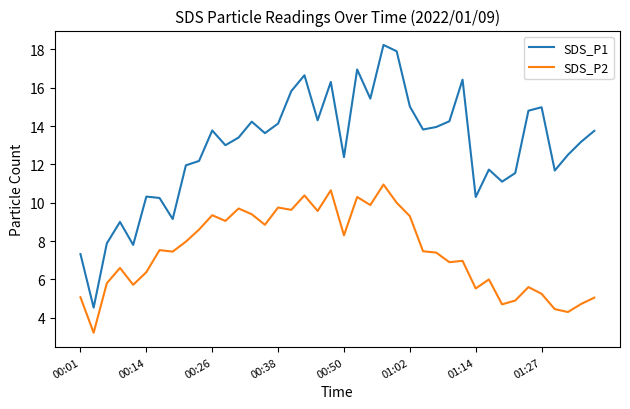

What is the sum of all SDS_P1 values?

515.5